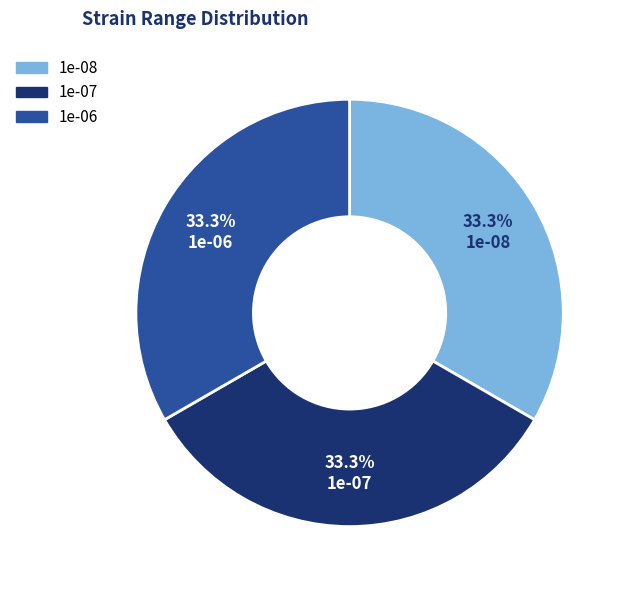

Count the number of slices in the pie.

3